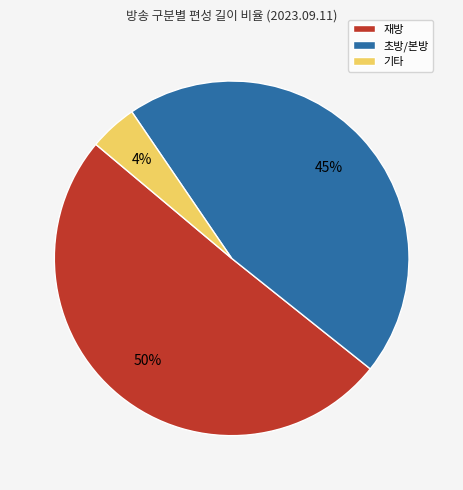

How many slices are in this pie chart?

3